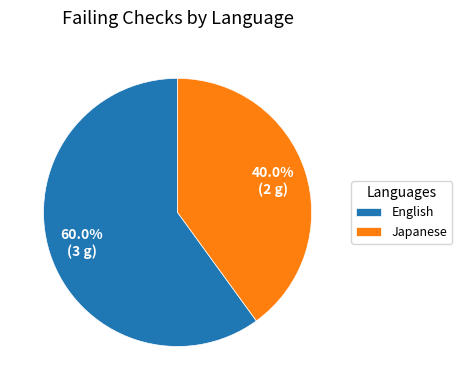

How much of the chart is everything except English?

40.0%